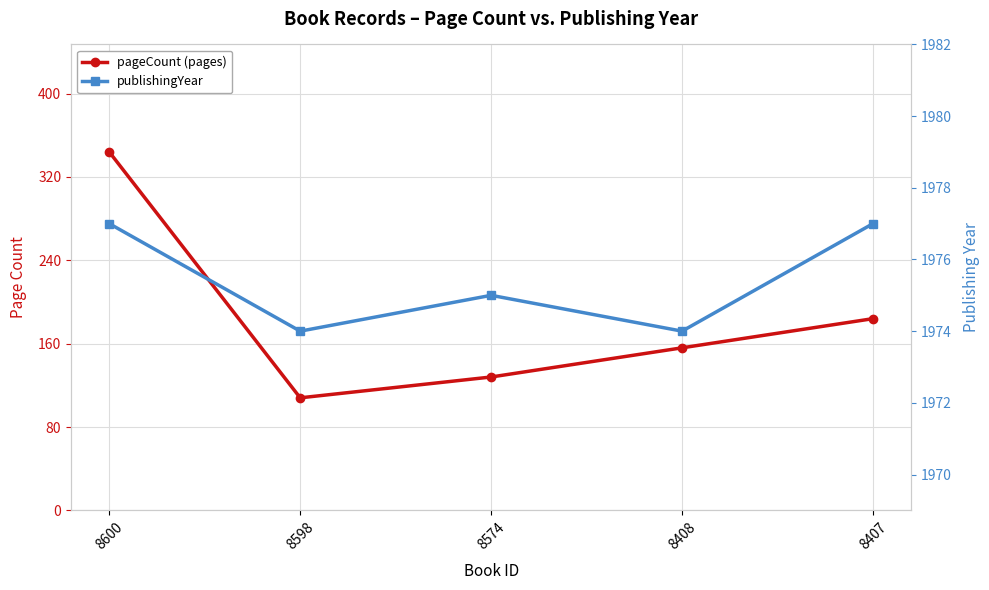

What is the average value of the pageCount (pages) series?

184